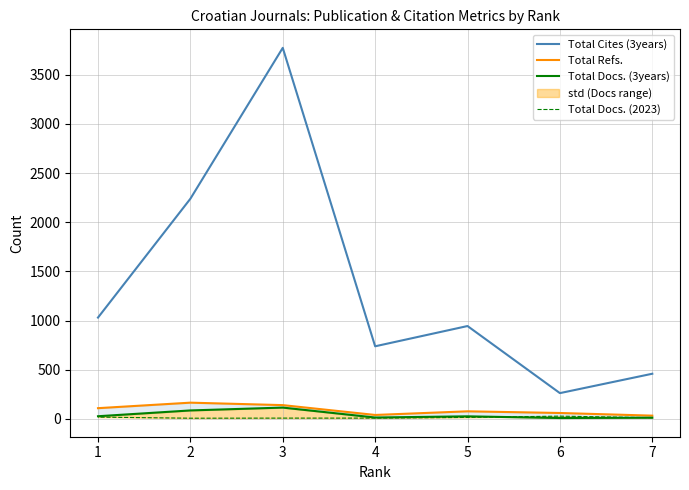

Between 4 and 1, which series saw the biggest shift?

Total Cites (3years)